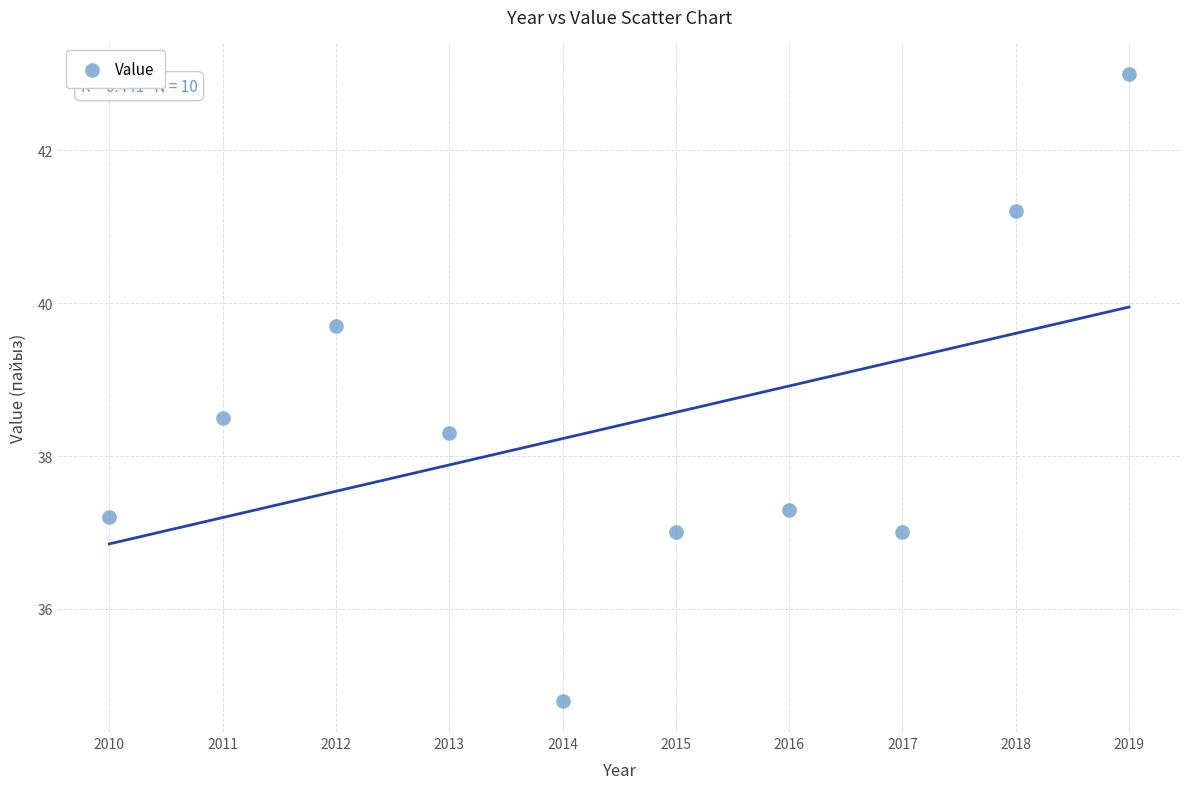

What Y value in the scatter plot is closest to 38?

38.3